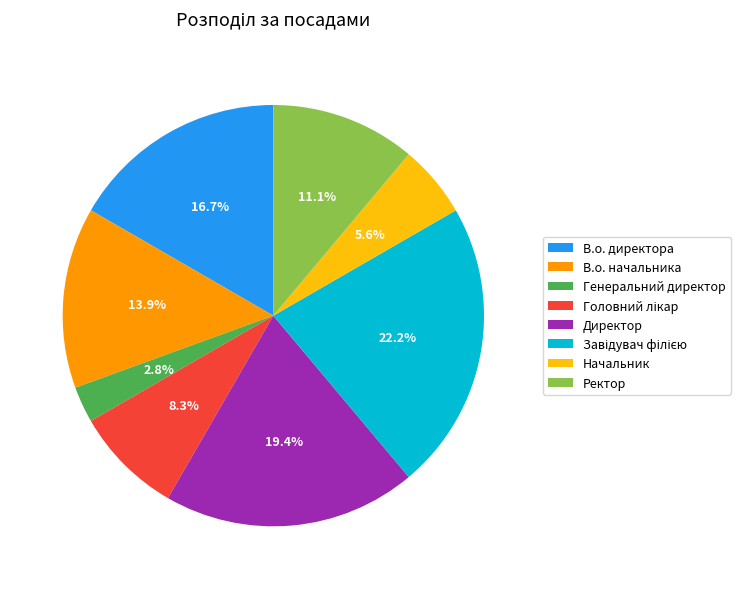

Does Ректор account for over 50% of the chart?

No